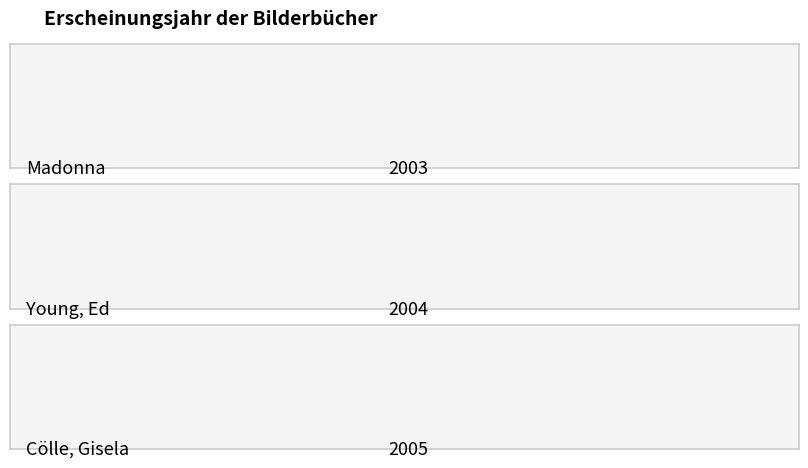

At which label does the data first exceed 2004?

Cölle, Gisela